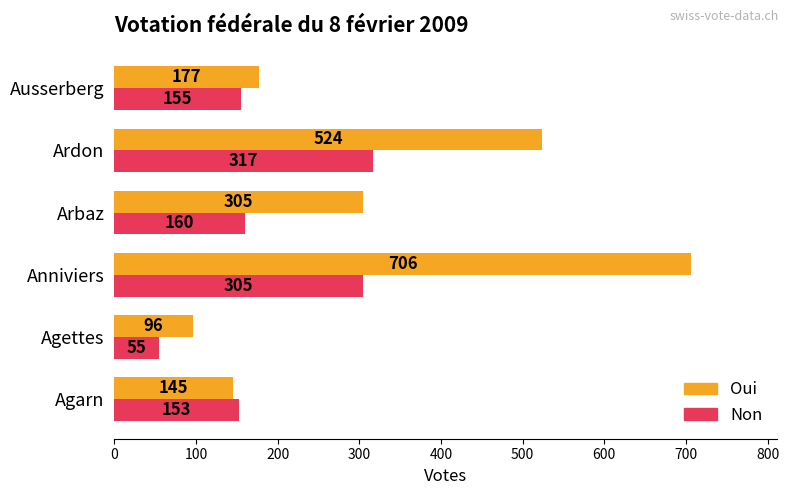

Which series has the largest range (max minus min)?

Oui